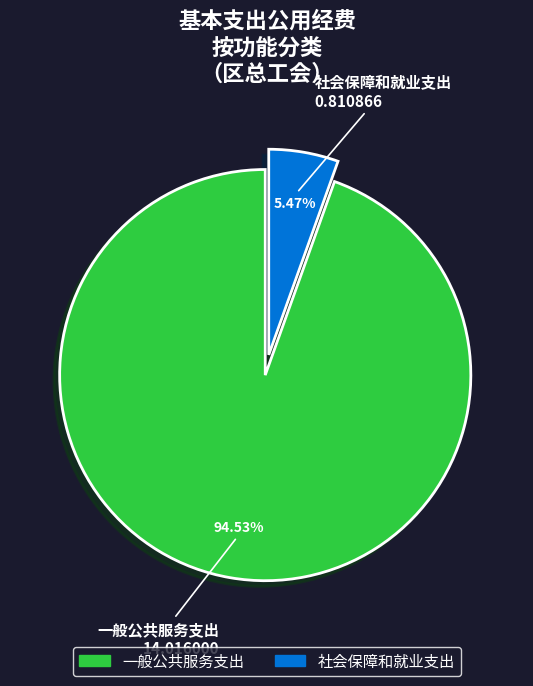

Between 社会保障和就业支出 and 一般公共服务支出, which is larger?

一般公共服务支出